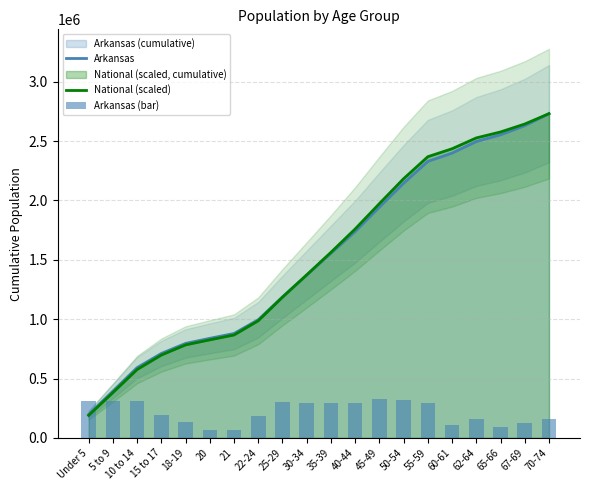

True or false: Arkansas has a value of 1555086.0 at 35-39.

True